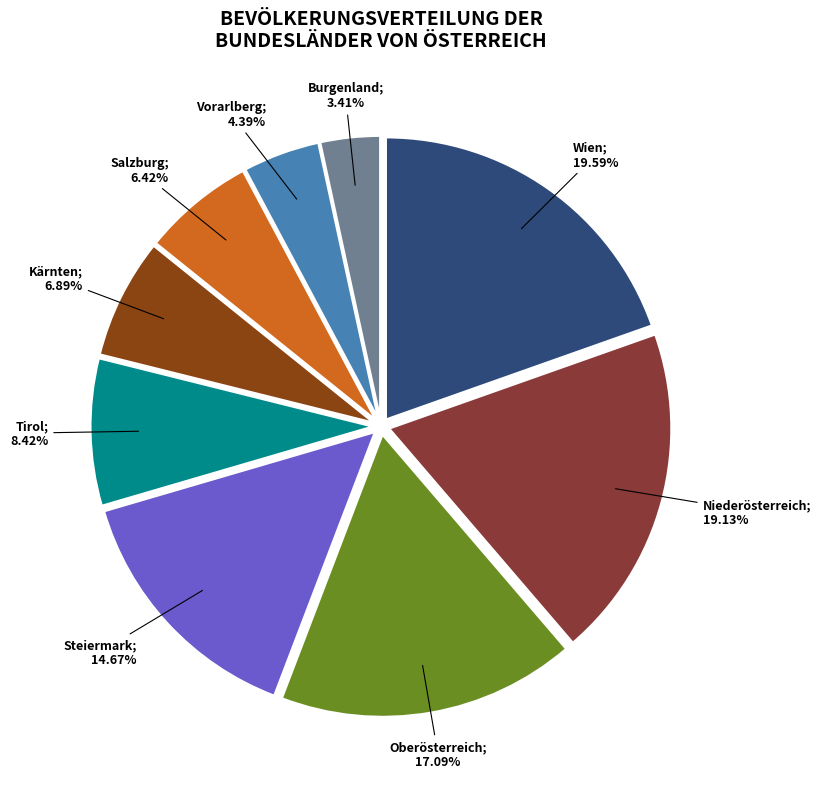

Is there a majority slice in this chart?

No